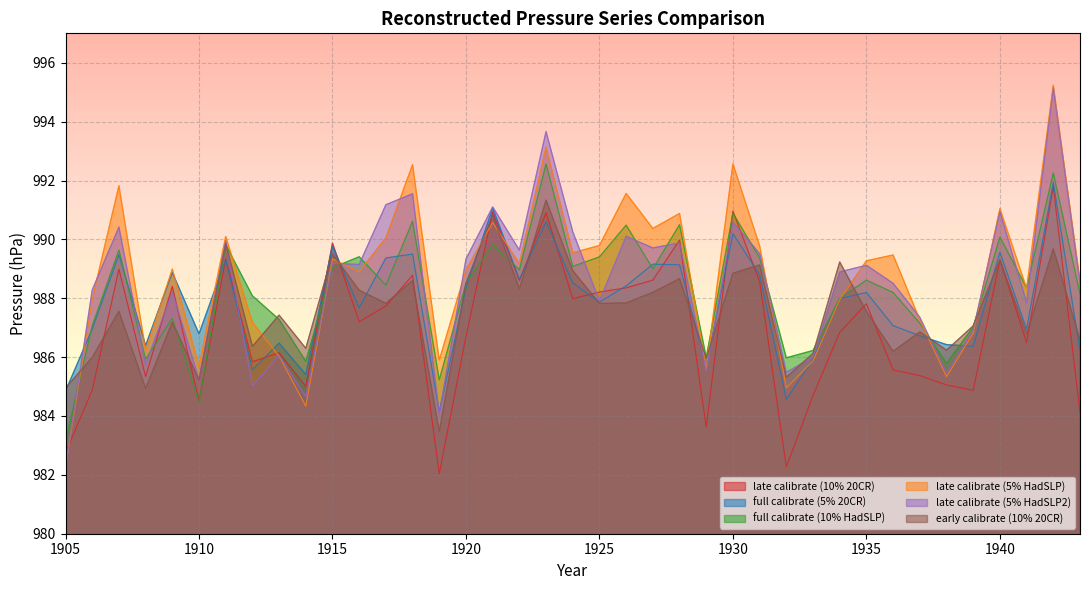

The early calibrate (10% 20CR) series shows 988.3 at 1922. True or false?

True